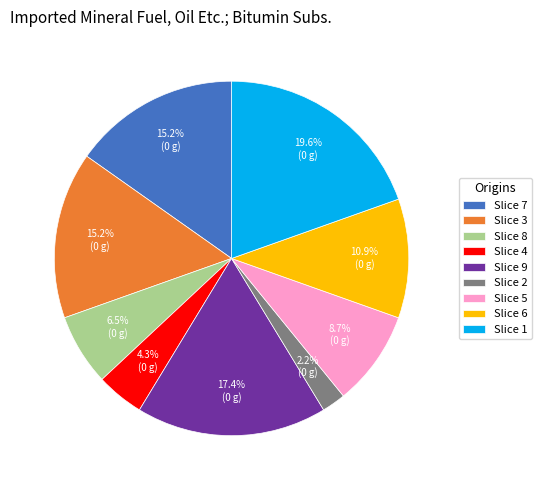

Is there a majority slice in this chart?

No